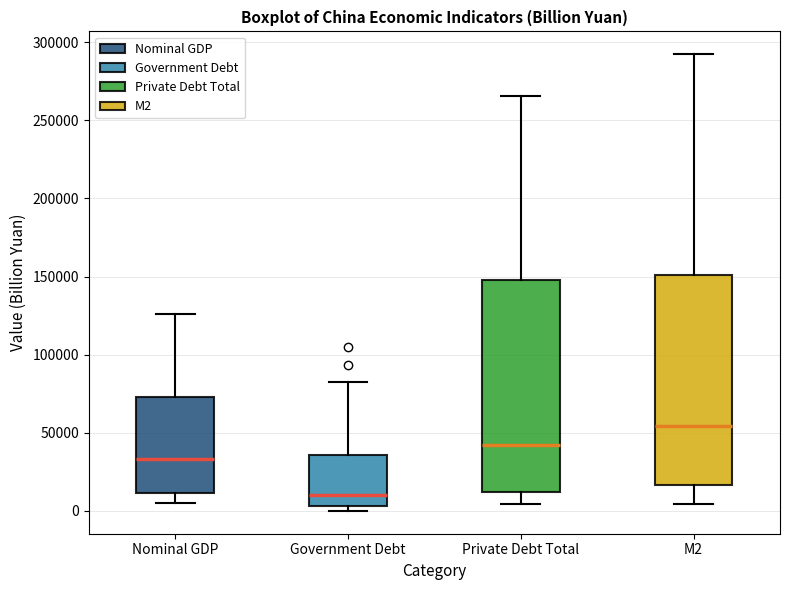

Reading left to right, read every box against the y-axis: the position of its median line, the range the box covers, and the ends of its whiskers. The values are not printed on the chart, so give them approximately, as read against the axis.

Nominal GDP: median 35000, box 10000 to 75000, whiskers 5000 to 125000
Government Debt: median 10000, box 5000 to 35000, whiskers 0 to 85000
Private Debt Total: median 40000, box 10000 to 150000, whiskers 5000 to 265000
M2: median 55000, box 15000 to 150000, whiskers 5000 to 290000